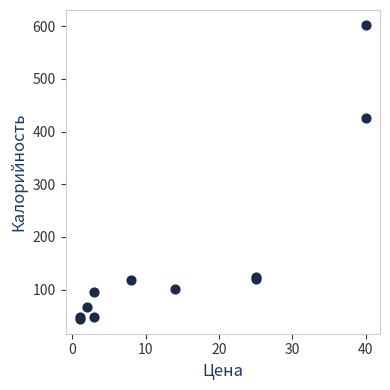

What Y value in the scatter plot is closest to 323?

425